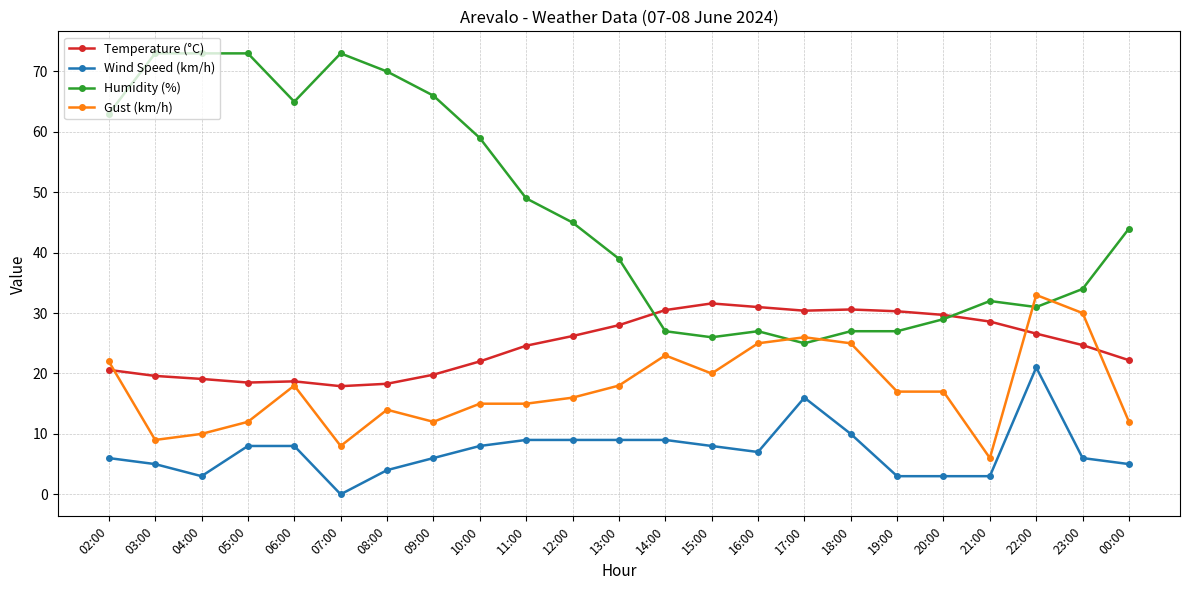

What is the difference between the second highest and second lowest values in the Wind Speed (km/h) series?

13.0